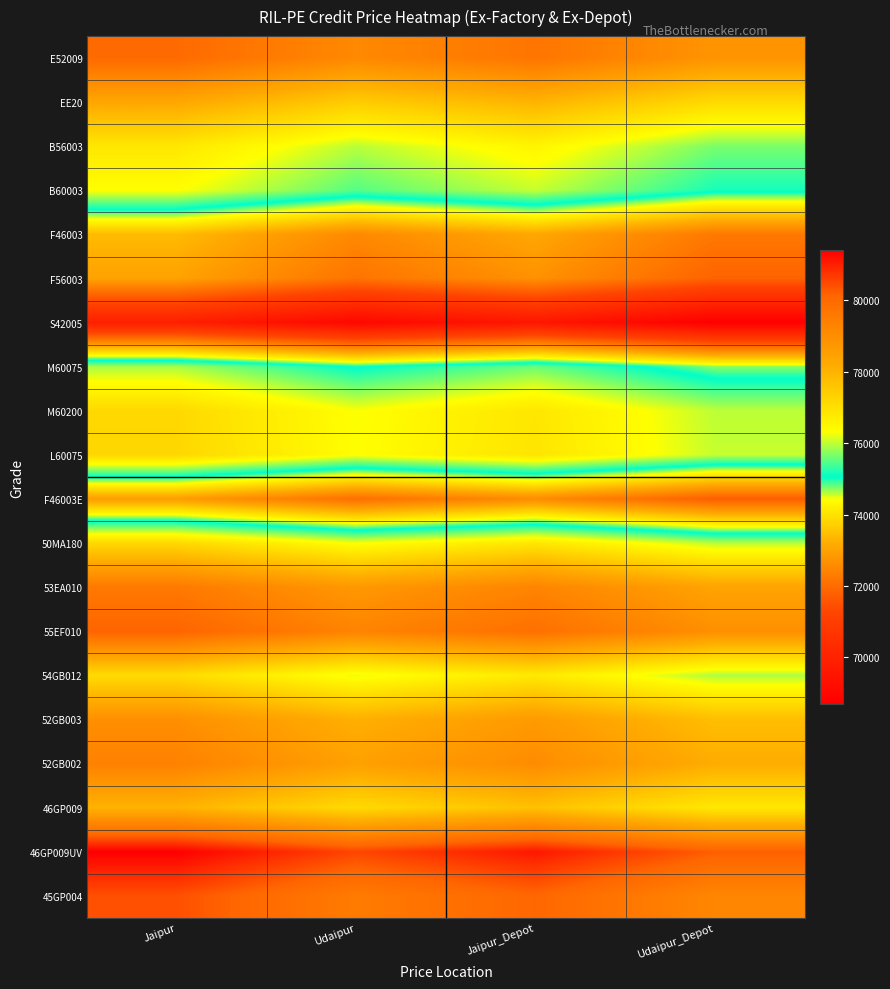

Reading left to right, list all the values displayed in this chart.

E52009: Jaipur=80000	Udaipur=79132	Jaipur_Depot=79690	Udaipur_Depot=78820
EE20: Jaipur=78300	Udaipur=77432	Jaipur_Depot=77990	Udaipur_Depot=77120
B56003: Jaipur=76840	Udaipur=75972	Jaipur_Depot=76530	Udaipur_Depot=75660
B60003: Jaipur=76340	Udaipur=75472	Jaipur_Depot=76030	Udaipur_Depot=75160
F46003: Jaipur=73420	Udaipur=72552	Jaipur_Depot=73110	Udaipur_Depot=72240
F56003: Jaipur=73010	Udaipur=72142	Jaipur_Depot=72700	Udaipur_Depot=71830
S42005: Jaipur=69890	Udaipur=69022	Jaipur_Depot=69580	Udaipur_Depot=68710
M60075: Jaipur=75890	Udaipur=75022	Jaipur_Depot=75580	Udaipur_Depot=74710
M60200: Jaipur=77170	Udaipur=76302	Jaipur_Depot=76860	Udaipur_Depot=75990
L60075: Jaipur=77210	Udaipur=76342	Jaipur_Depot=76900	Udaipur_Depot=76030
F46003E: Jaipur=72920	Udaipur=72052	Jaipur_Depot=72610	Udaipur_Depot=71740
50MA180: Jaipur=77162	Udaipur=76289	Jaipur_Depot=76850	Udaipur_Depot=75970
53EA010: Jaipur=79572	Udaipur=78699	Jaipur_Depot=79260	Udaipur_Depot=78380
55EF010: Jaipur=80152	Udaipur=79279	Jaipur_Depot=79840	Udaipur_Depot=78960
54GB012: Jaipur=77098	Udaipur=76221	Jaipur_Depot=76790	Udaipur_Depot=75910
52GB003: Jaipur=78948	Udaipur=78071	Jaipur_Depot=78640	Udaipur_Depot=77760
52GB002: Jaipur=79348	Udaipur=78471	Jaipur_Depot=79040	Udaipur_Depot=78160
46GP009: Jaipur=78008	Udaipur=77131	Jaipur_Depot=77700	Udaipur_Depot=76820
46GP009UV: Jaipur=81398	Udaipur=80521	Jaipur_Depot=81090	Udaipur_Depot=80210
45GP004: Jaipur=80398	Udaipur=79521	Jaipur_Depot=80090	Udaipur_Depot=79210